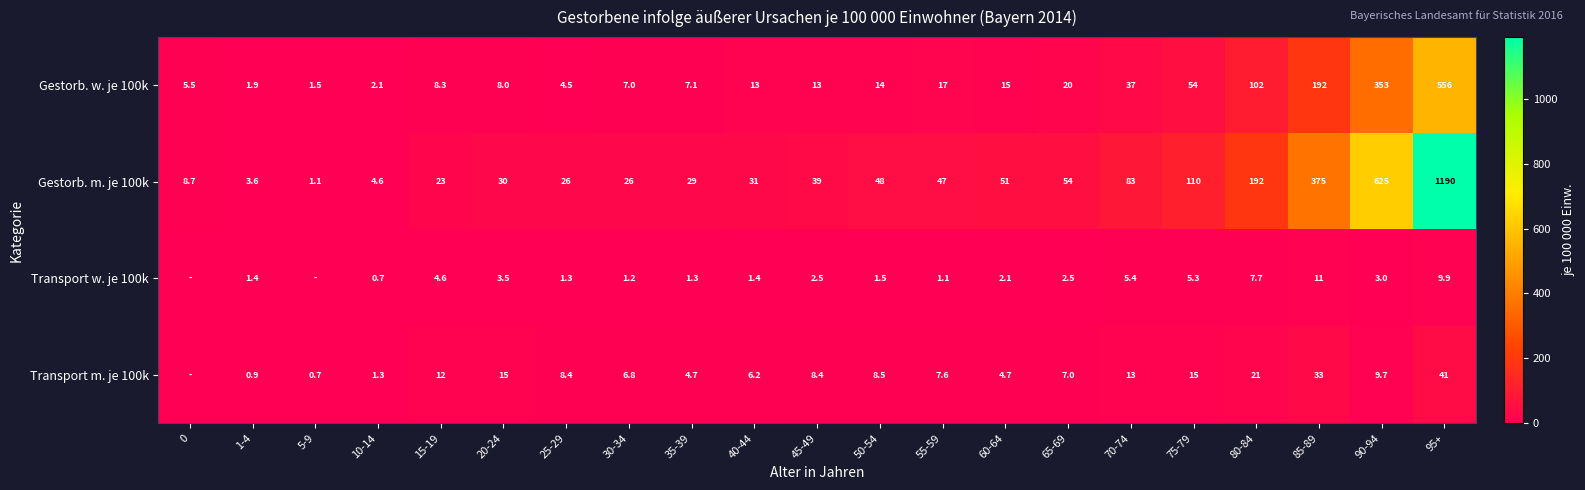

Between 90-94 and 65-69, which is larger?

90-94